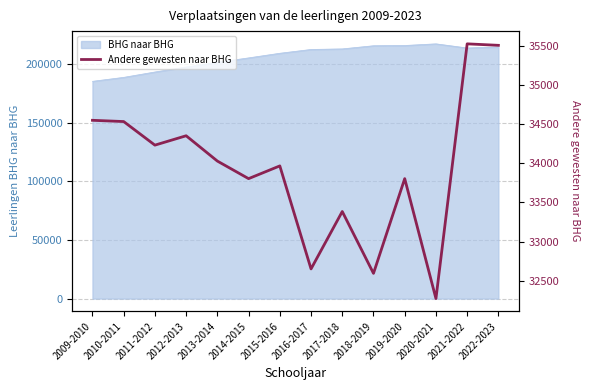

Reading left to right, what are all the values shown in this chart?

2009-2010=34552	2010-2011=34536	2011-2012=34234	2012-2013=34354	2013-2014=34030	2014-2015=33805	2015-2016=33968	2016-2017=32649	2017-2018=33384	2018-2019=32592	2019-2020=33805	2020-2021=32269	2021-2022=35531	2022-2023=35512